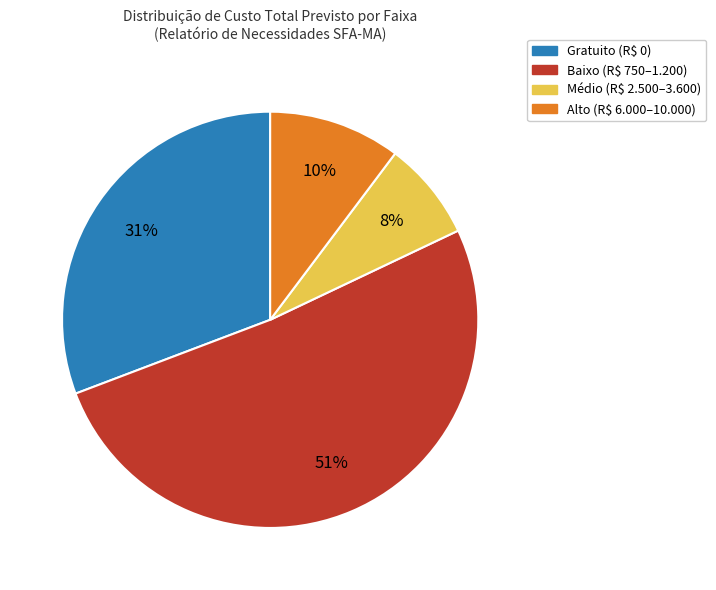

Rank the categories by value from lowest to highest.

Médio (R$ 2.500–3.600), Alto (R$ 6.000–10.000), Gratuito (R$ 0), Baixo (R$ 750–1.200)